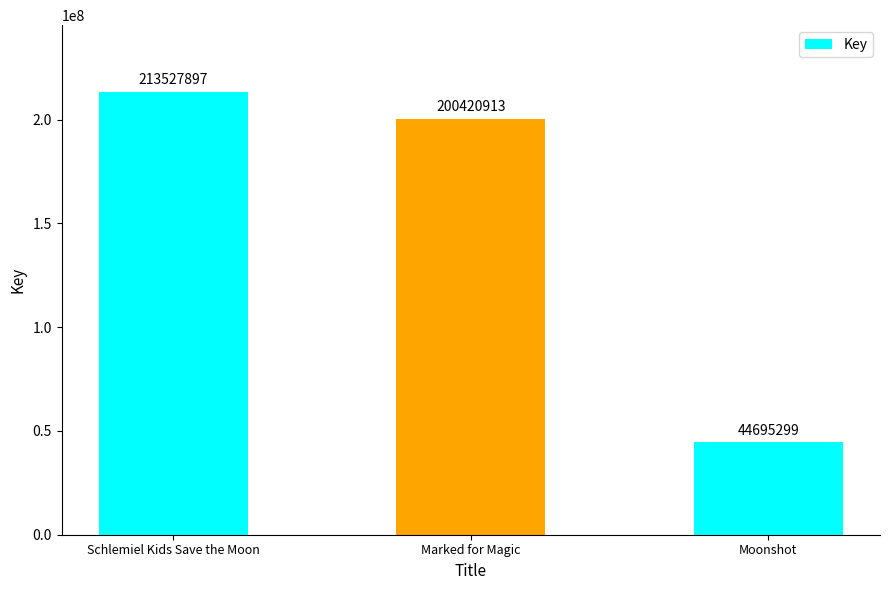

What is the change in value from Schlemiel Kids Save the Moon to Marked for Magic?

-13106984